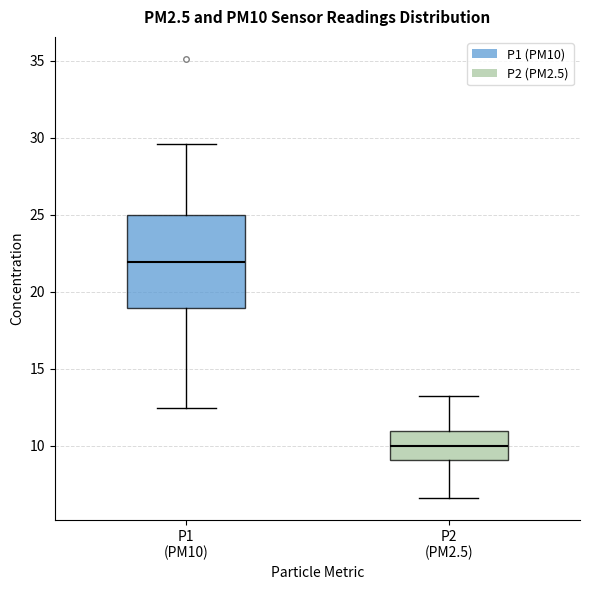

Comparing the boxes themselves (not the whiskers), which one is the tallest?

P1 (PM10)